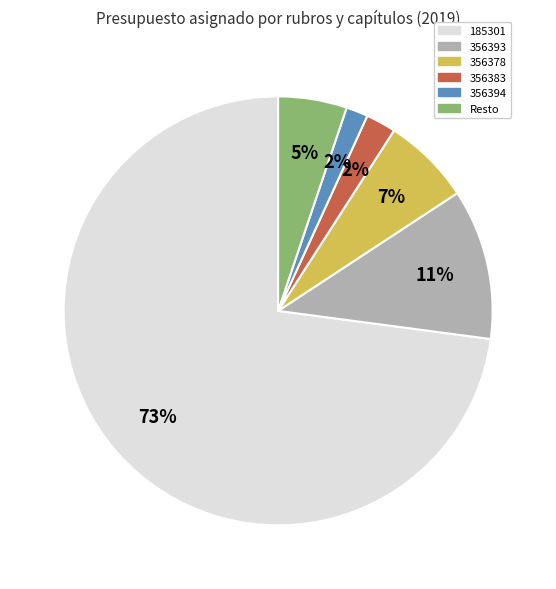

What is the largest slice in the pie chart?

185301